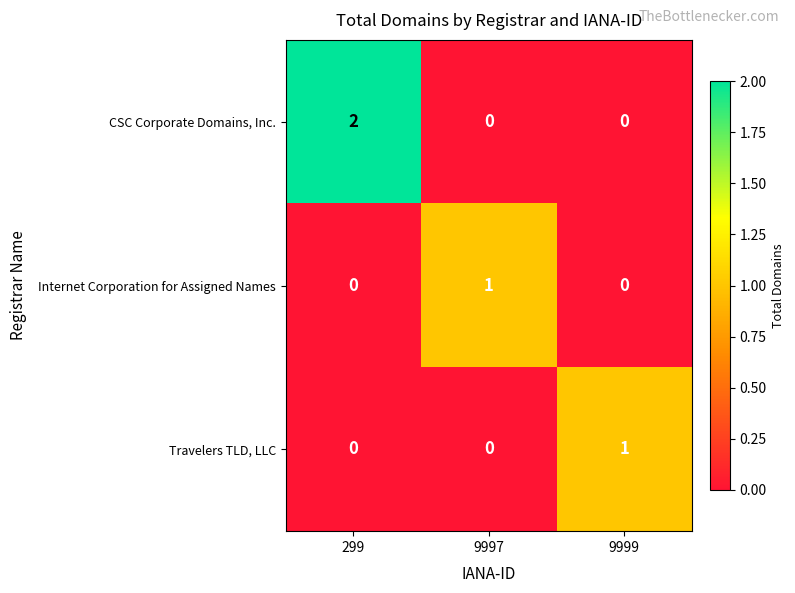

Is the value of Travelers TLD, LLC at 9999 greater than the value of CSC Corporate Domains, Inc. at 9997?

Yes